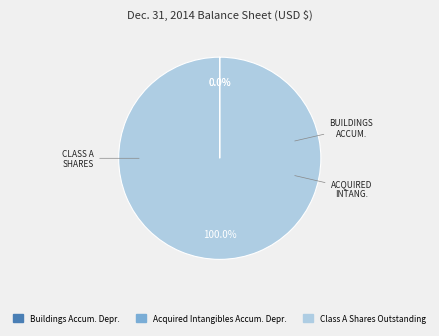

Which category has the biggest portion of the pie?

Class A Shares Outstanding